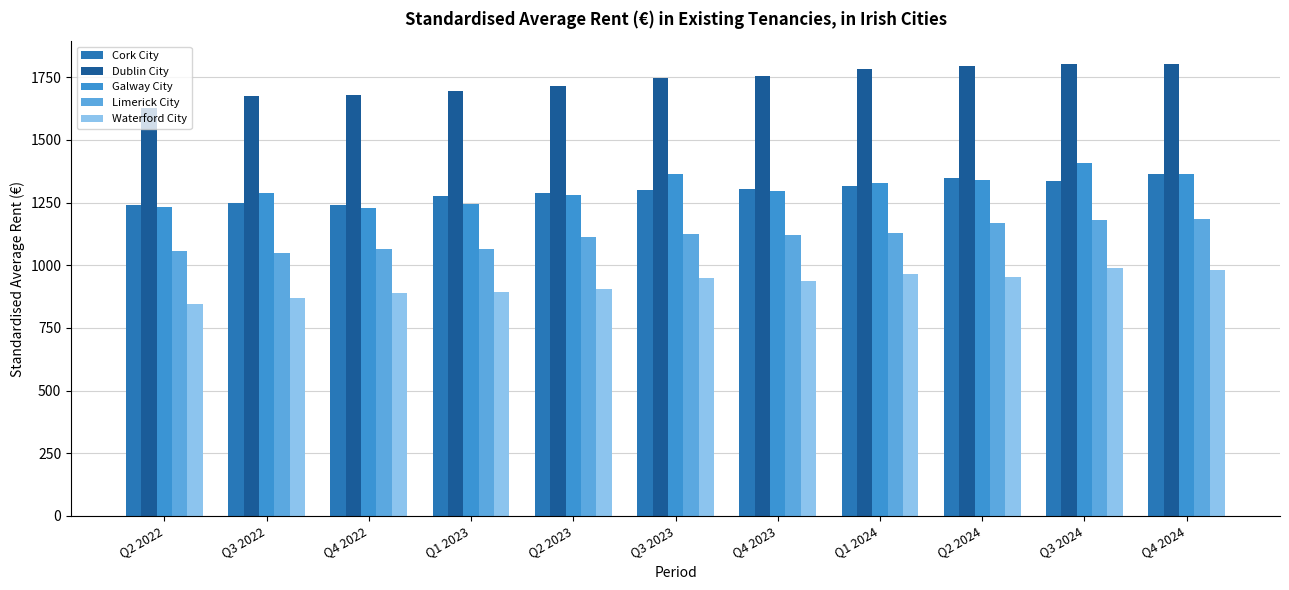

What is the sum of all Dublin City values?

19075.1